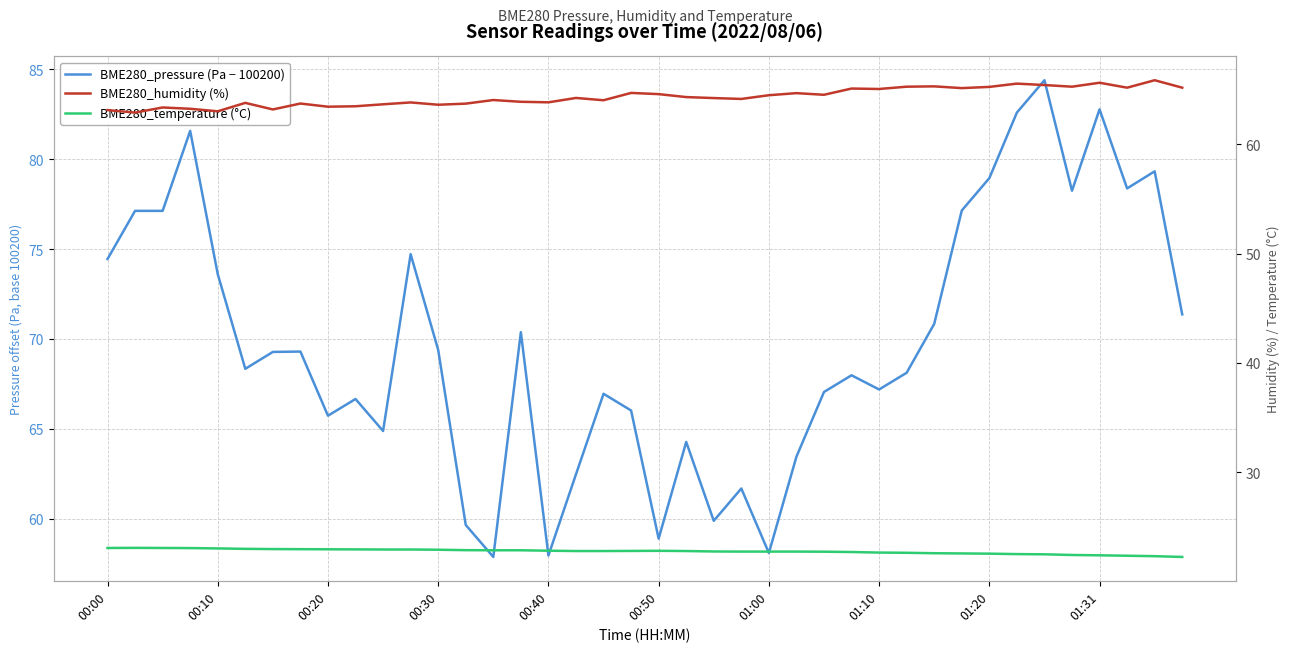

Between 21 and 25, which series saw the biggest shift?

BME280_pressure (Pa − 100200)